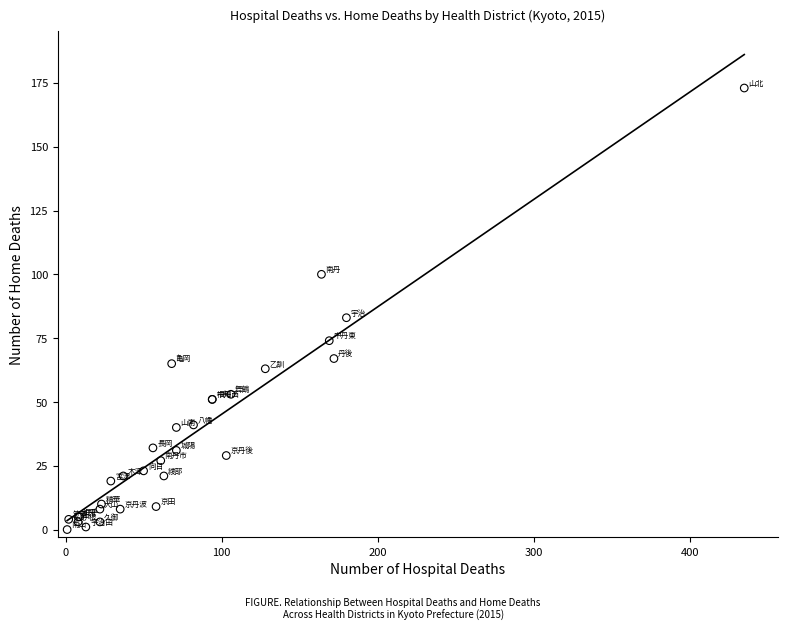

What Y value in the scatter plot is closest to 86?

83